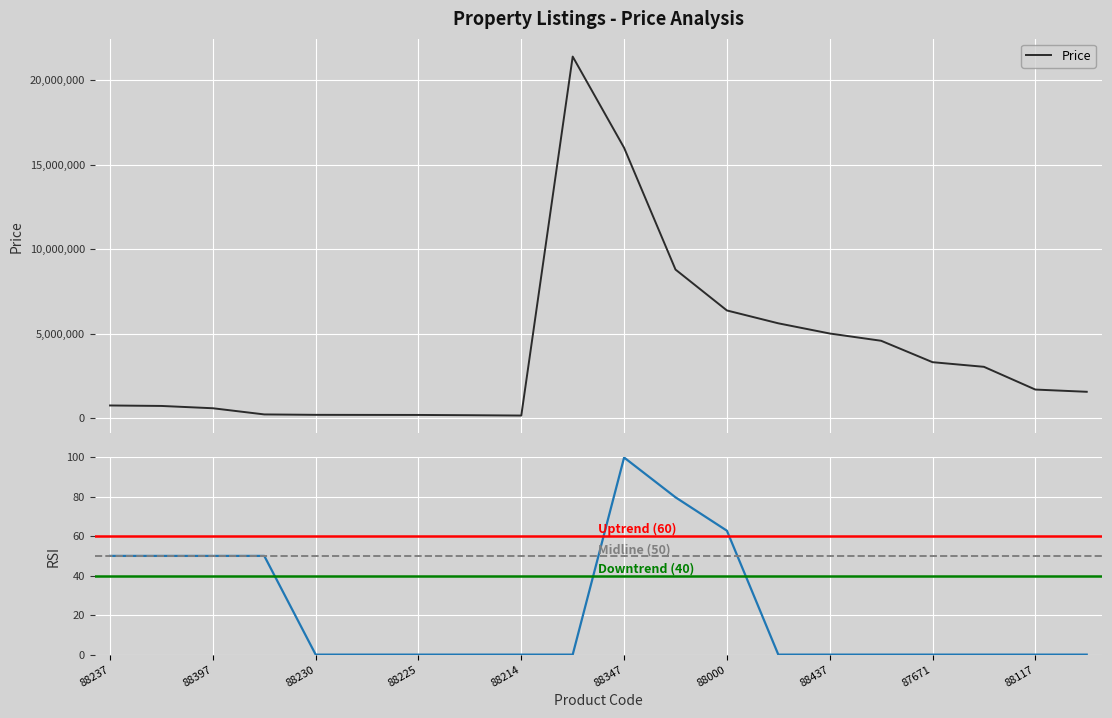

How many distinct data groups are displayed?

2